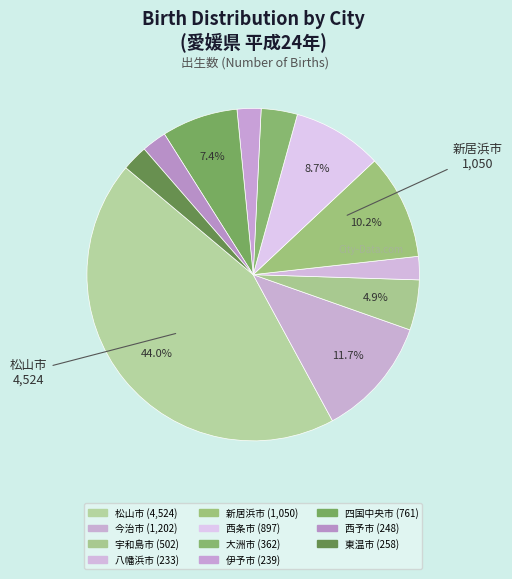

To the nearest percent, what is the difference between the 今治市 and 西予市 slice percentages?

9%